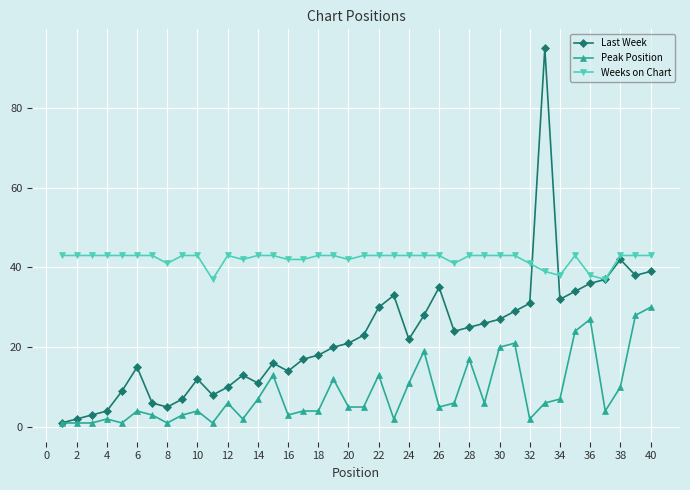

Which series has the largest total across all categories?

Weeks on Chart